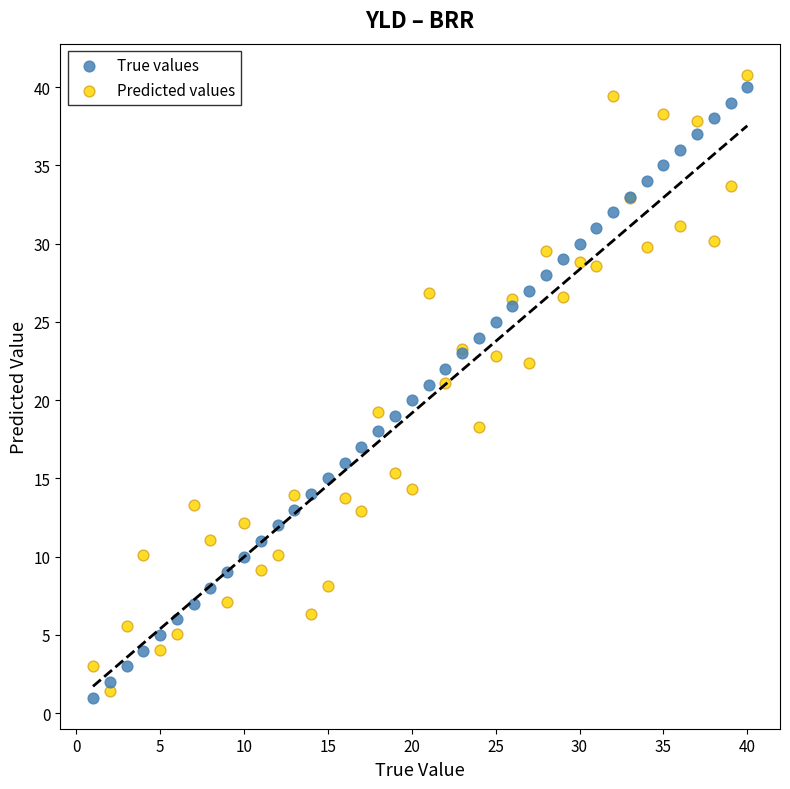

What is the X range (max minus min) for the scatter plot?

39.0